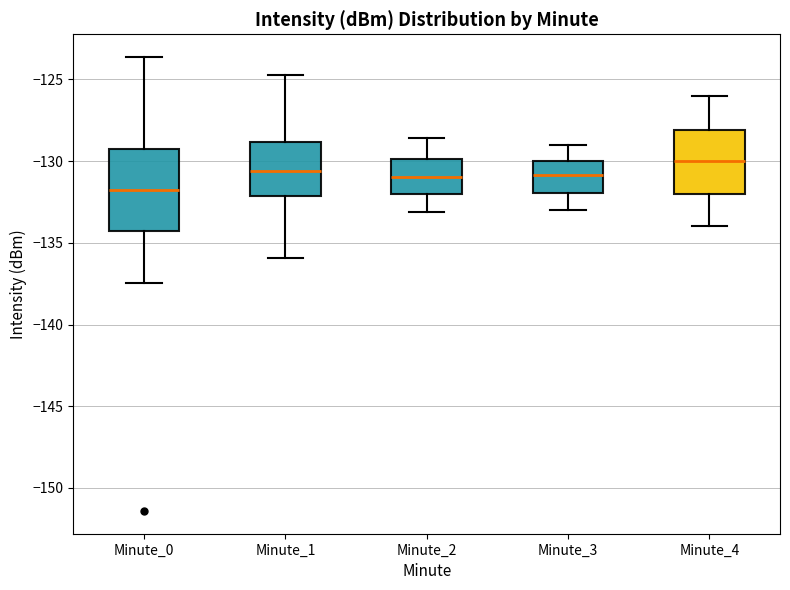

Comparing the boxes themselves (not the whiskers), which one is the tallest?

Minute_0